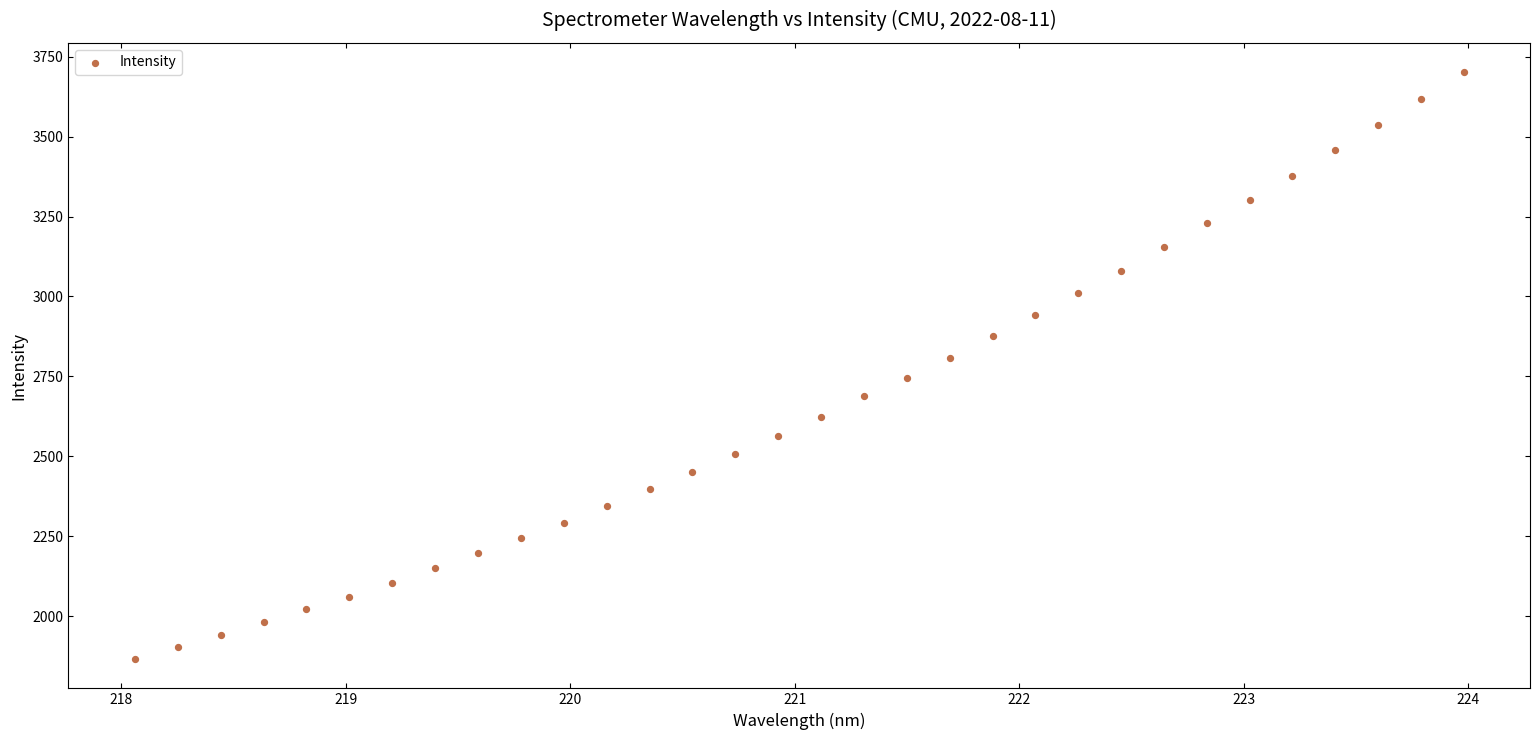

What is the range of Y values (max minus min)?

1834.8